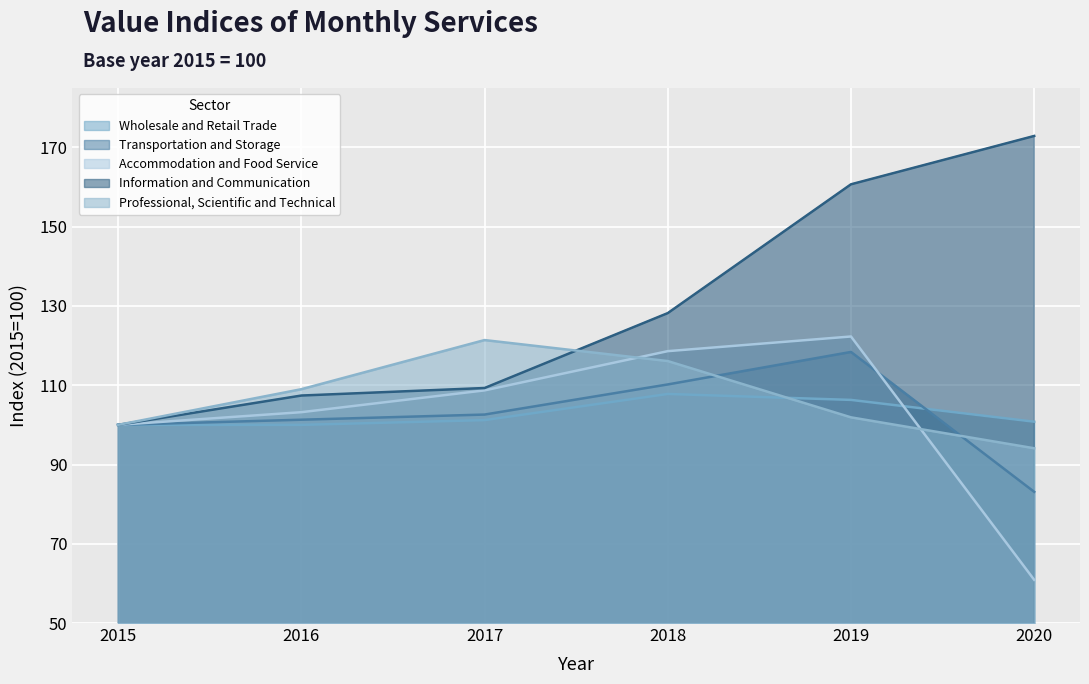

How many times do Transportation and Storage and Professional, Scientific and Technical cross each other?

2